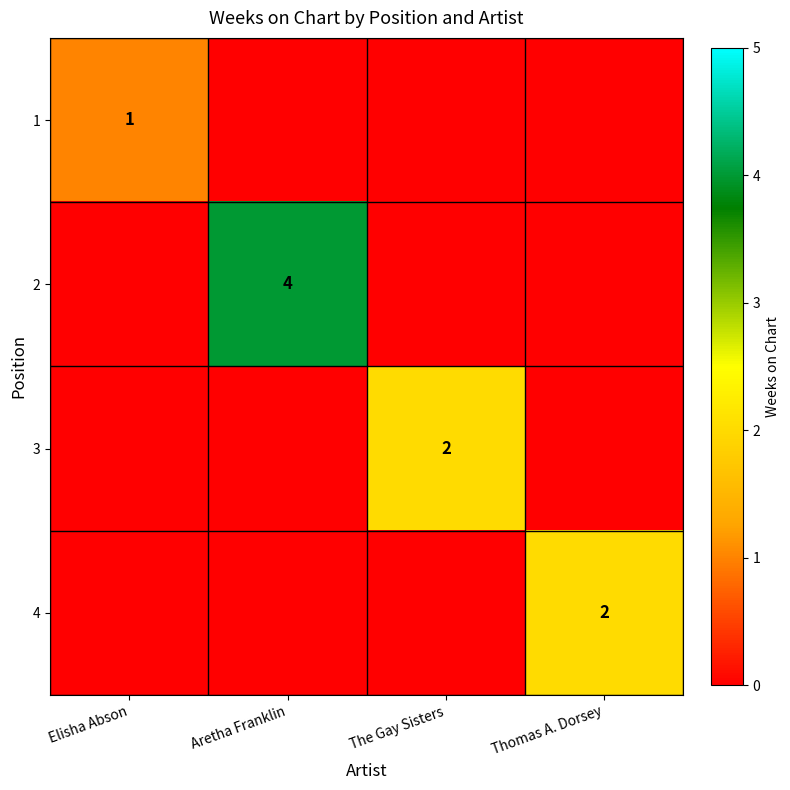

Is it true that 3 equals 2 at The Gay Sisters?

True